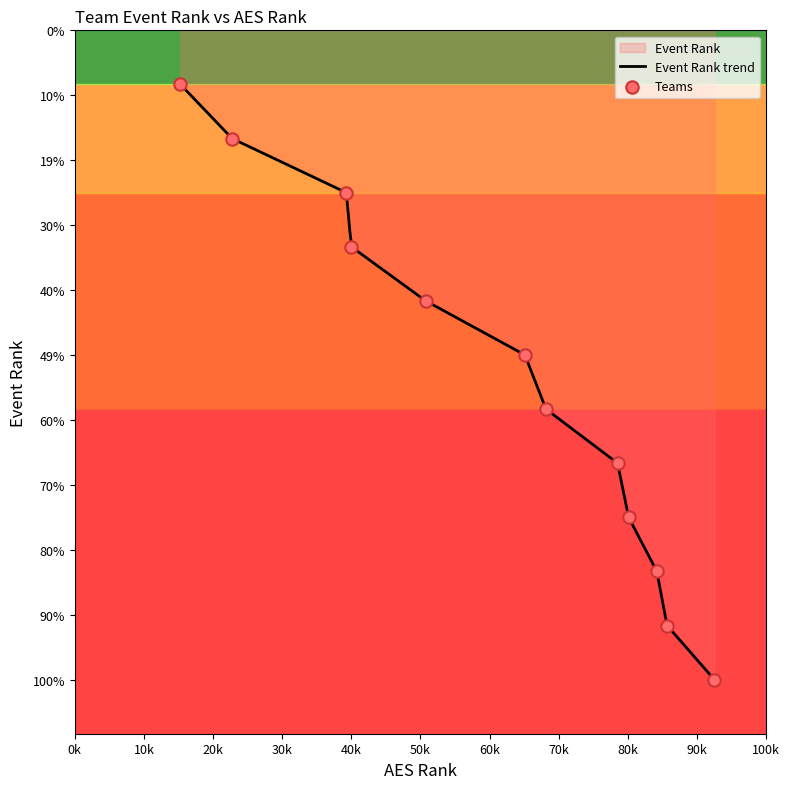

What is the ratio of the value at 70k to the value at 10k?

3.0